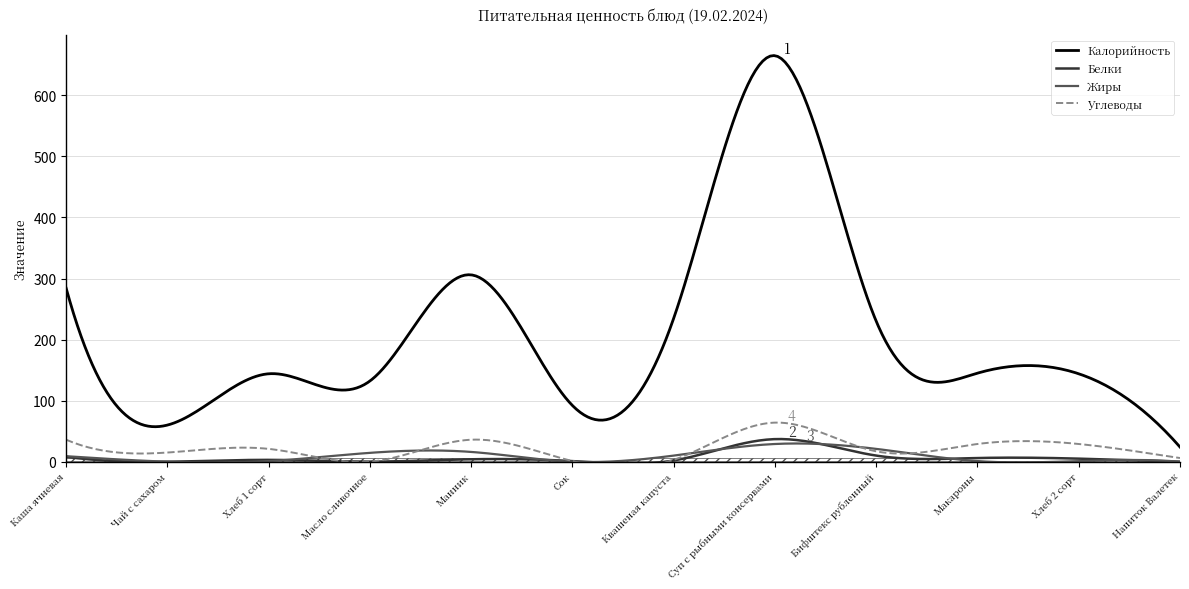

Between Макароны and Манник, which is larger?

Манник